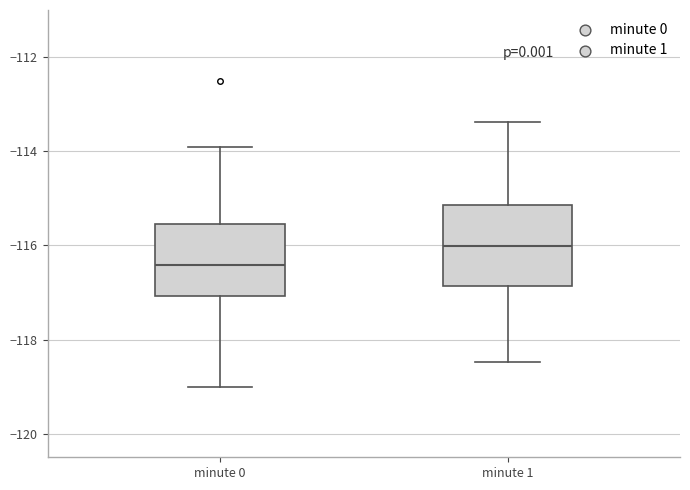

Reading left to right, read every box against the y-axis: the position of its median line, the range the box covers, and the ends of its whiskers. The values are not printed on the chart, so give them approximately, as read against the axis.

minute 0: median -116.4, box -117.0 to -115.6, whiskers -119.0 to -114.0
minute 1: median -116.0, box -116.8 to -115.2, whiskers -118.4 to -113.4